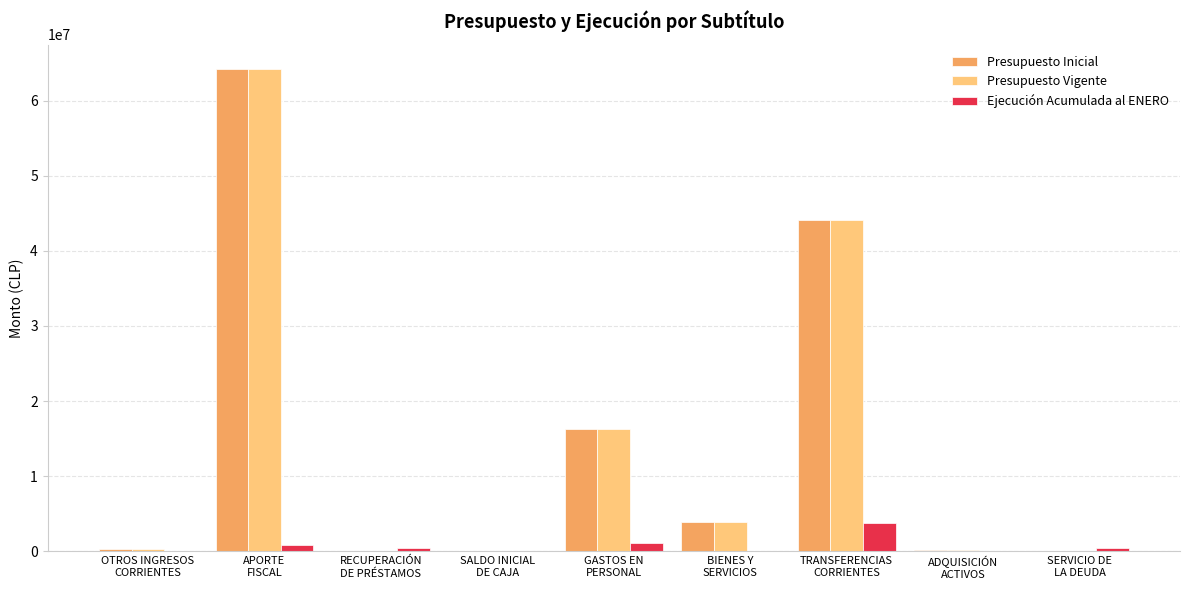

What is the maximum value for Presupuesto Vigente?

64260180